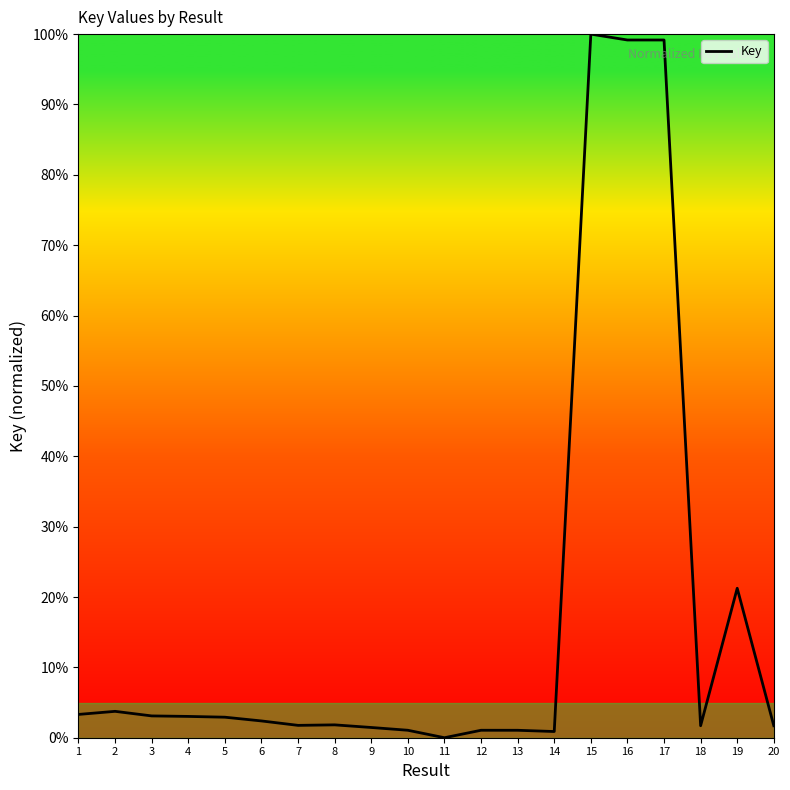

At which label is the value closest to 50?

19